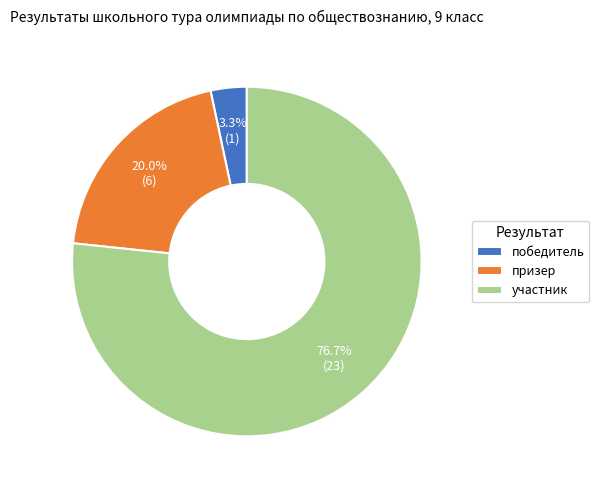

To the nearest percent, what percentage of the pie is призер?

20%